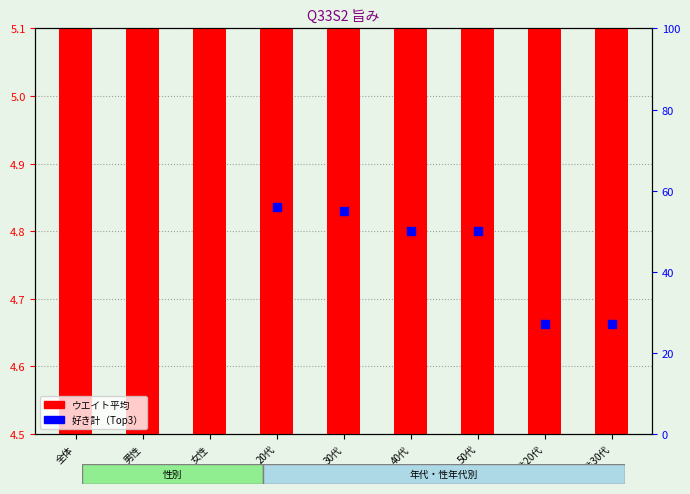

At which category is the sum across all series the highest?

全体